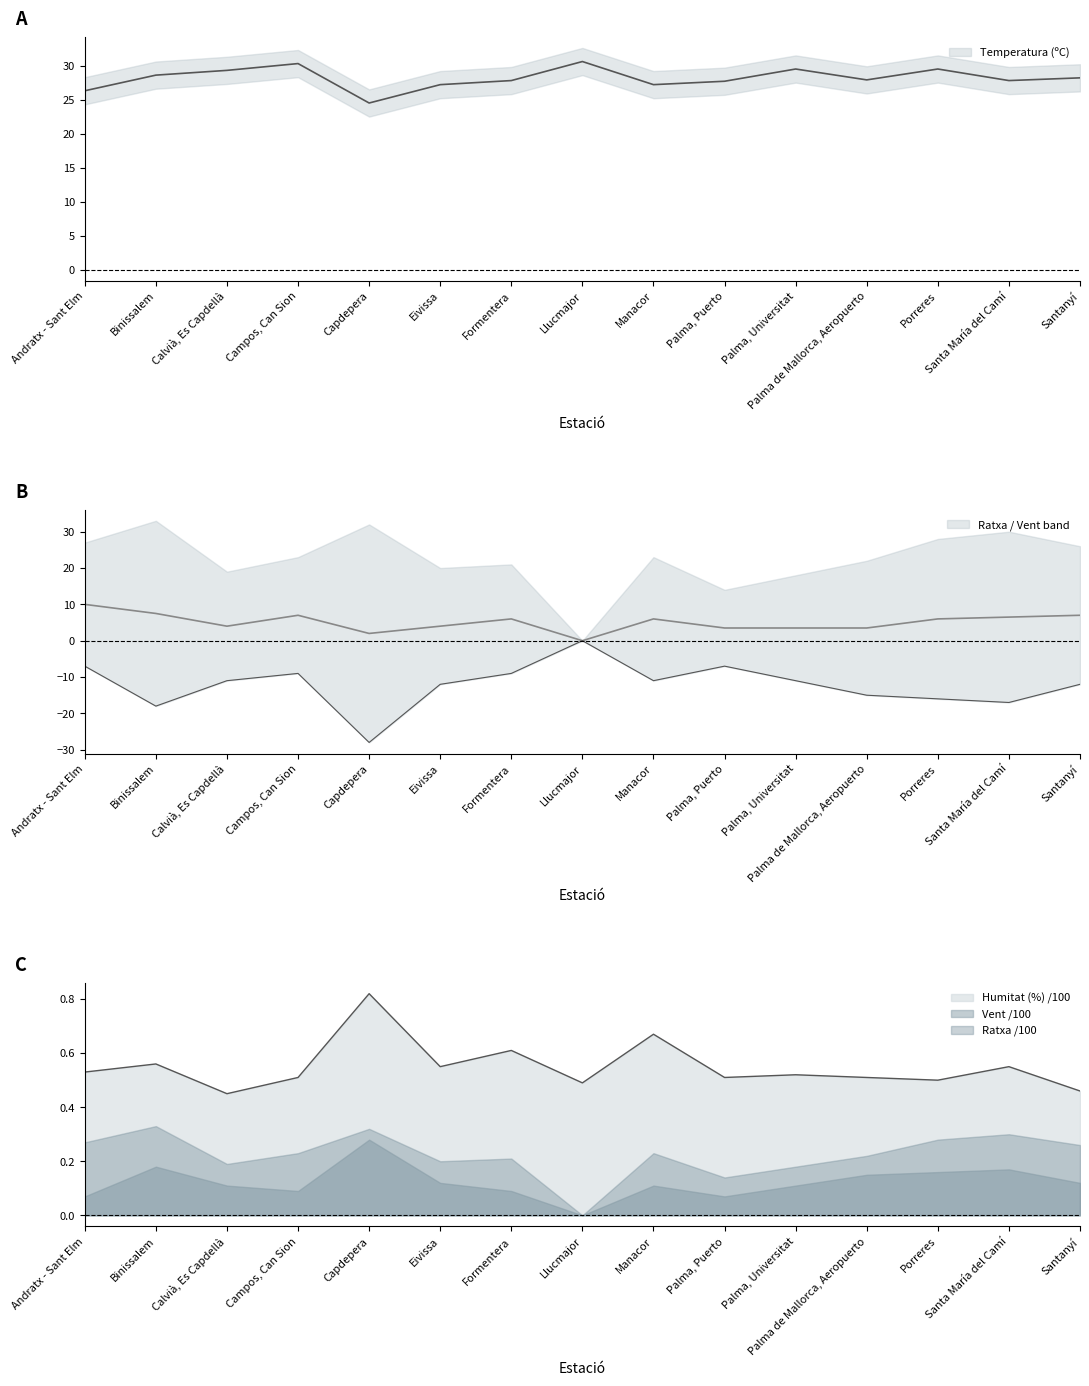

True or false: Temperatura (ºC) and Humitat (%) cross at least once.

False